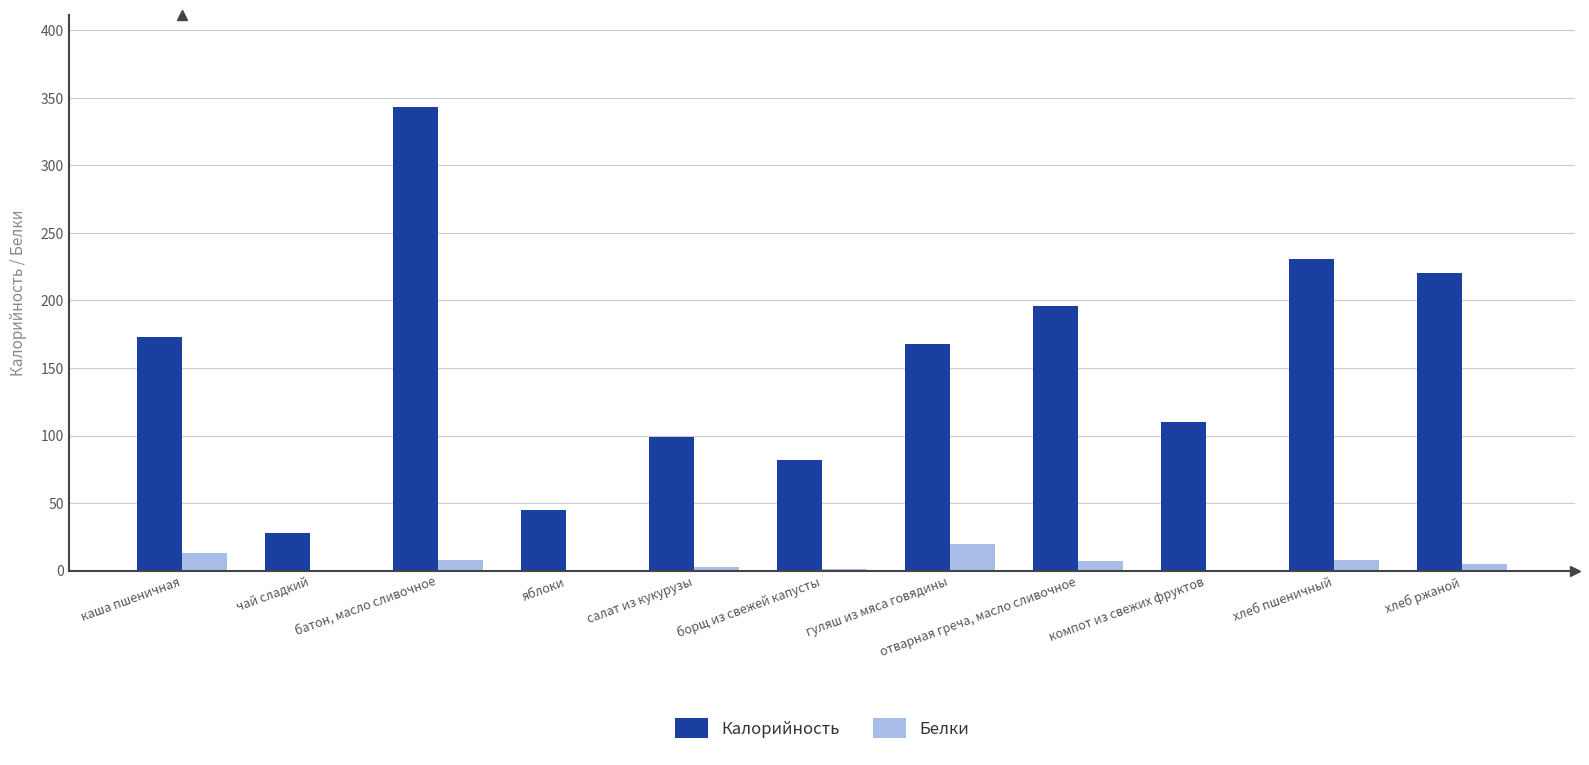

What is the difference between the Белки values at чай сладкий and салат из кукурузы?

3